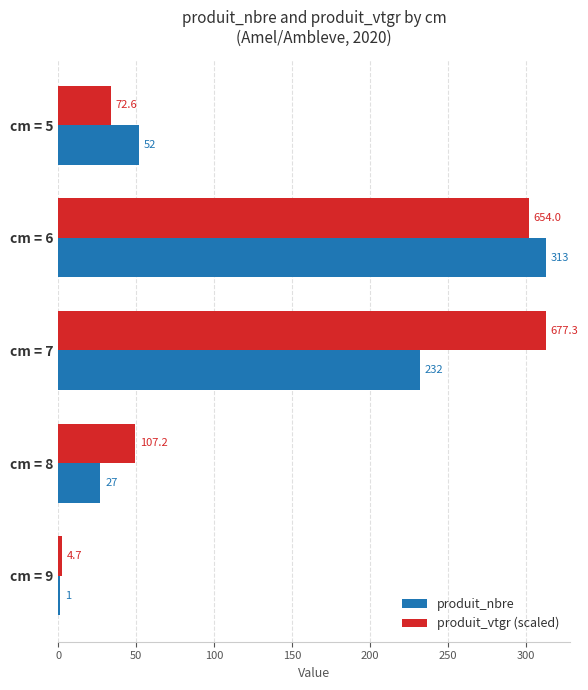

At which label is produit_vtgr (scaled) closest to 157?

cm = 8